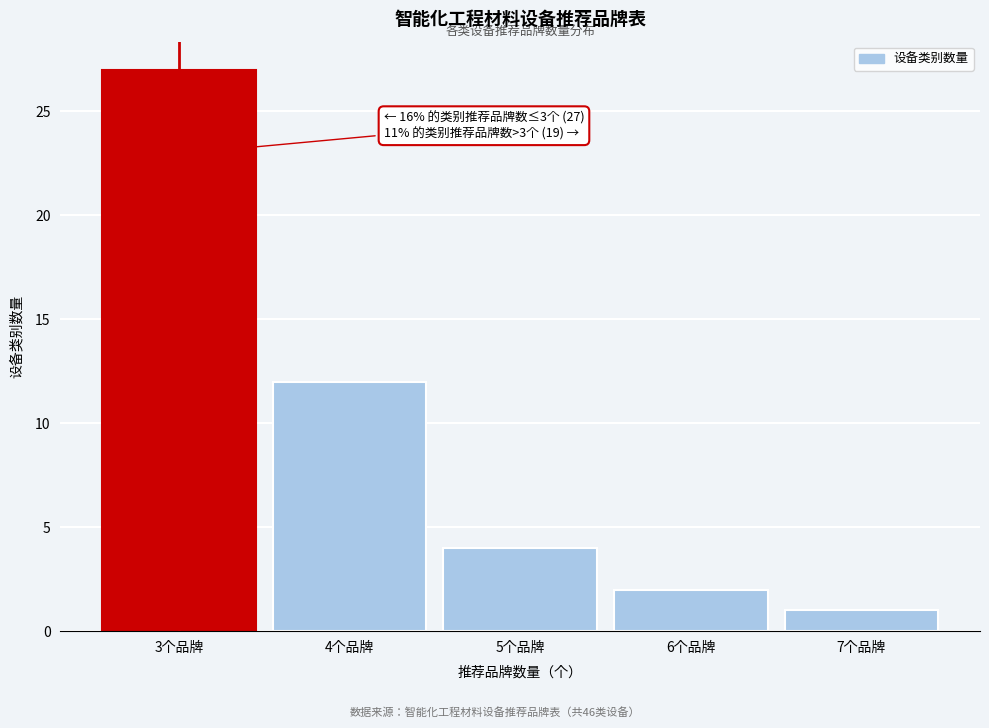

Reading left to right, list all the values displayed in this chart.

3个品牌=27	4个品牌=12	5个品牌=4	6个品牌=2	7个品牌=1